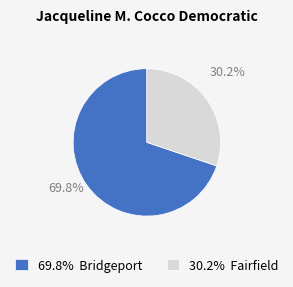

Does 69.8% Bridgeport represent more than half of the total?

Yes